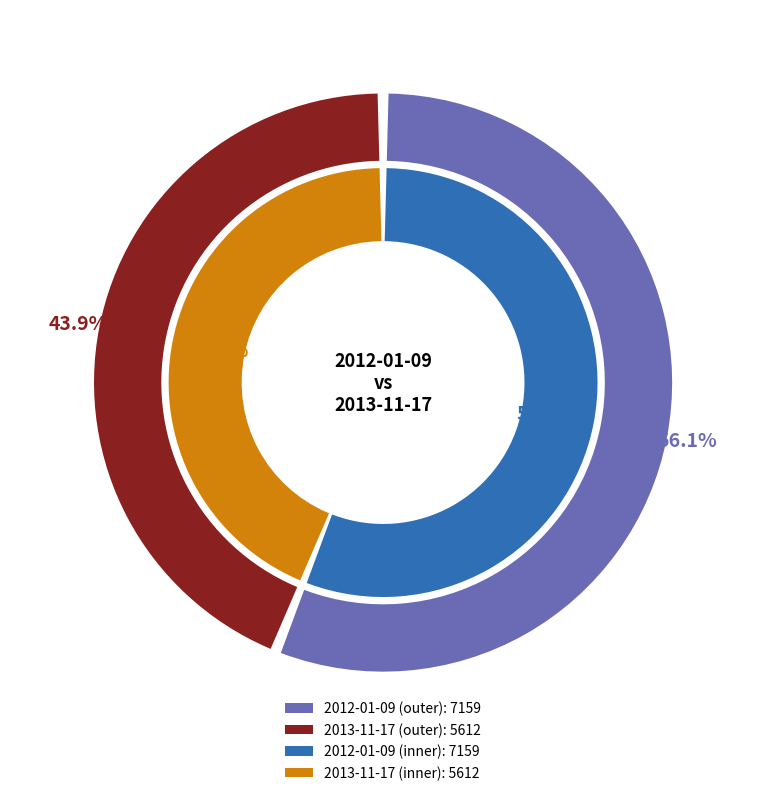

How many slices are in this pie chart?

2